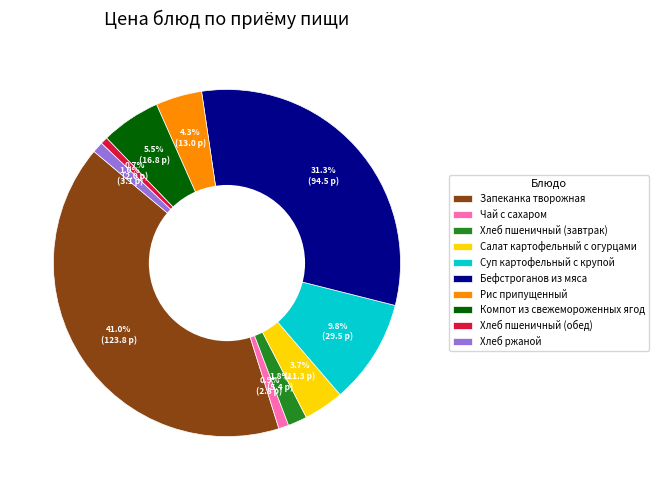

Which slice is the largest?

Запеканка творожная